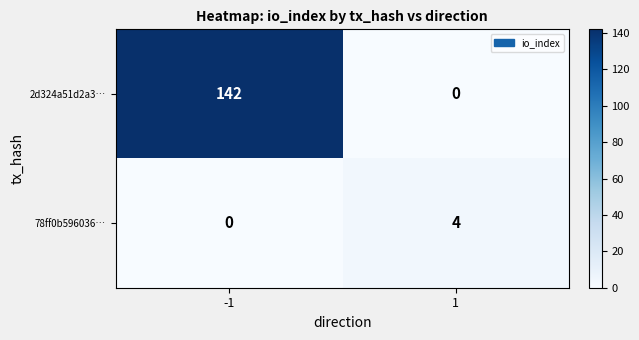

Reading left to right, list all the values displayed in this chart.

2d324a51d2a3…: 142	0
78ff0b596036…: 0	4